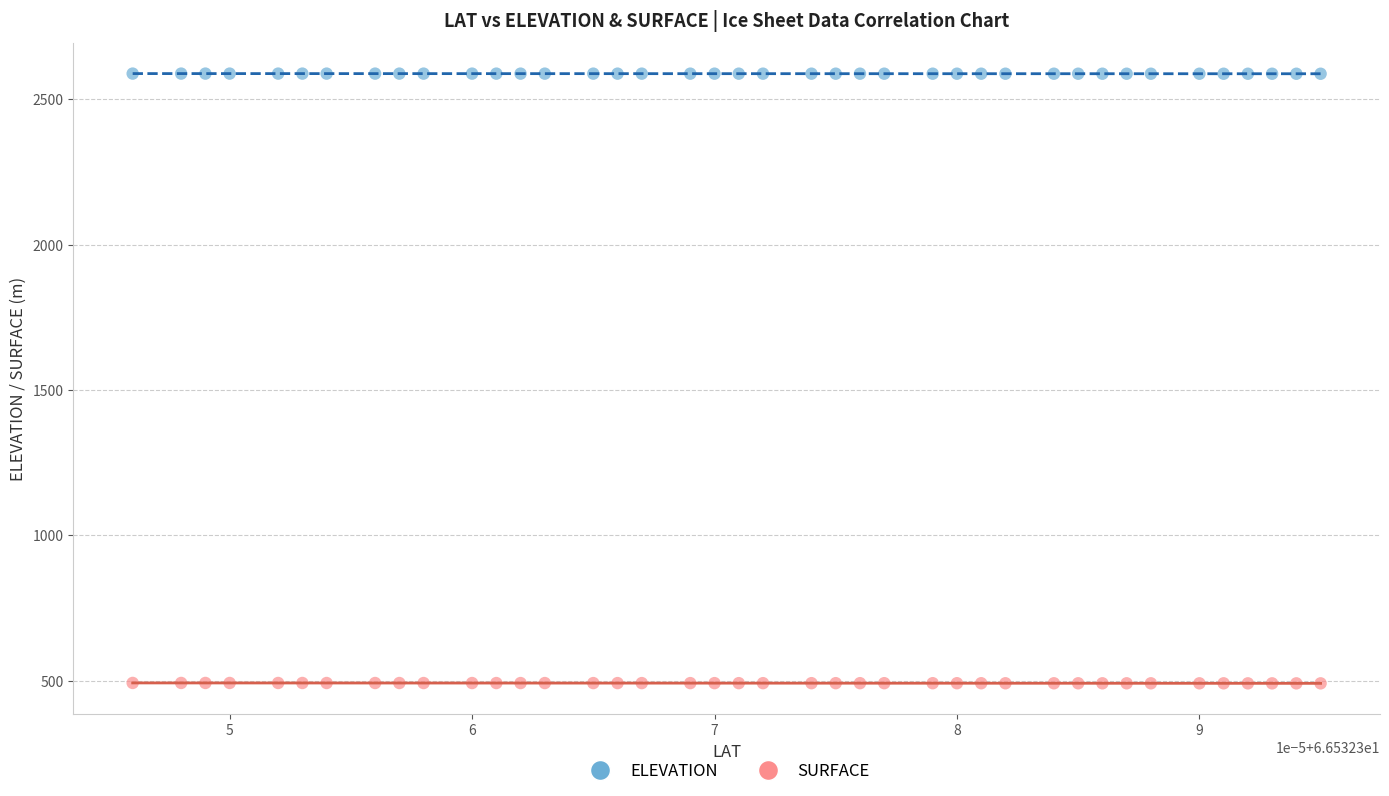

Which series reaches the maximum Y coordinate?

ELEVATION